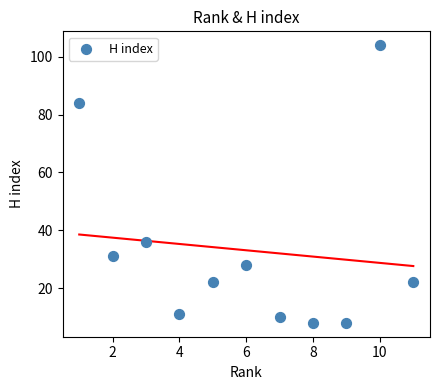

What is the range of X values (max minus min)?

10